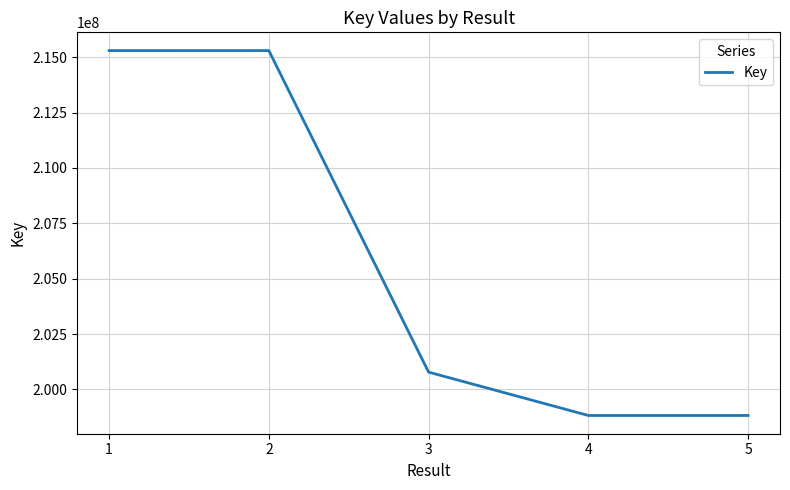

Approximately how many times larger is the value at 3 compared to 4?

1.0